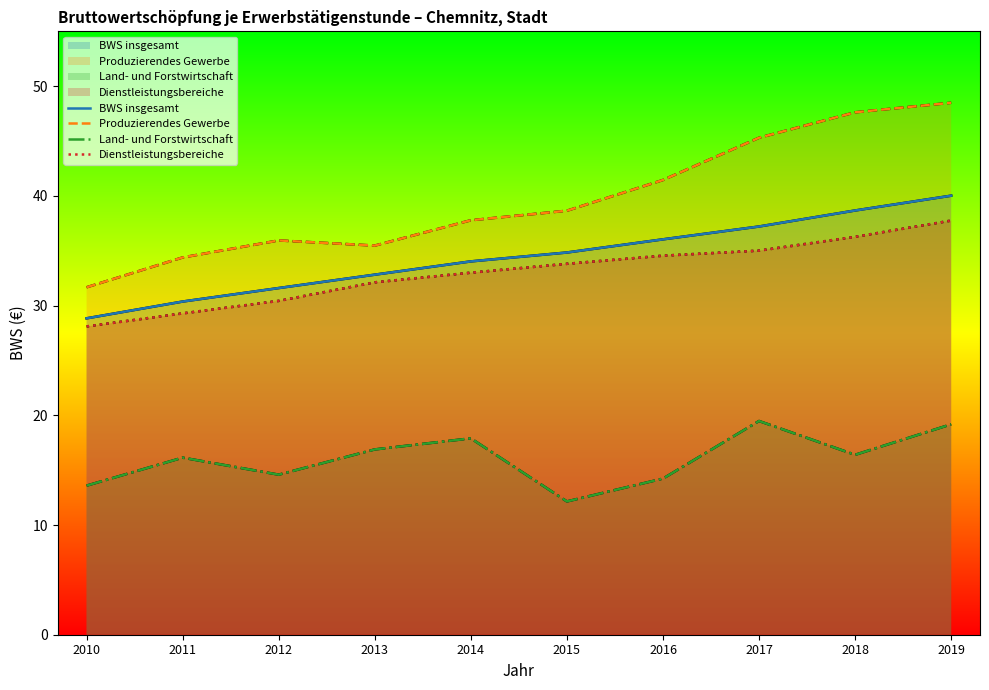

What is the maximum value for Dienstleistungsbereiche?

37.8